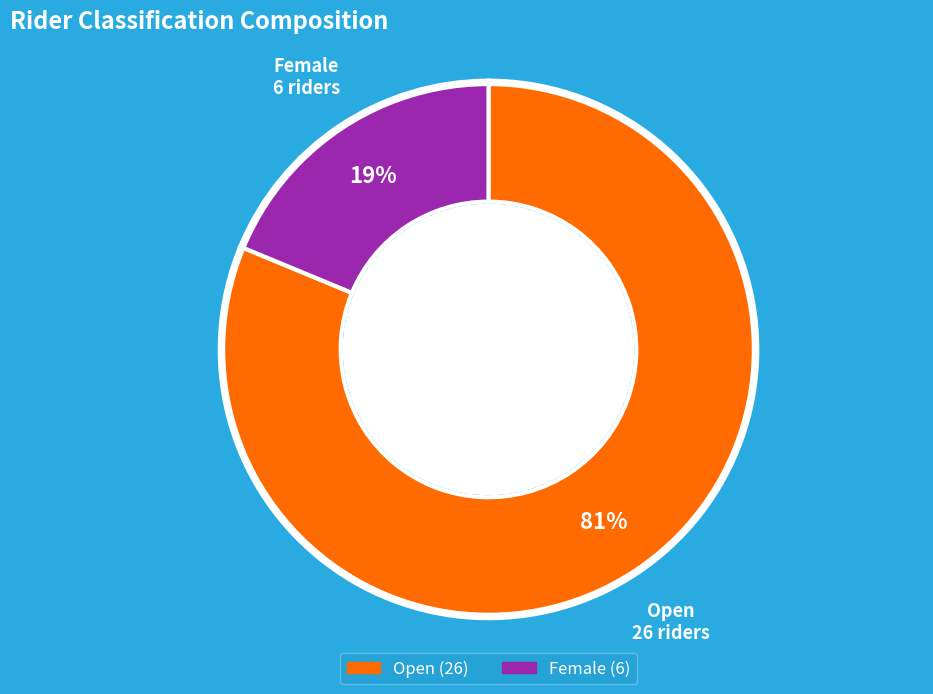

What percentage is the Open slice, to the nearest percent?

81%